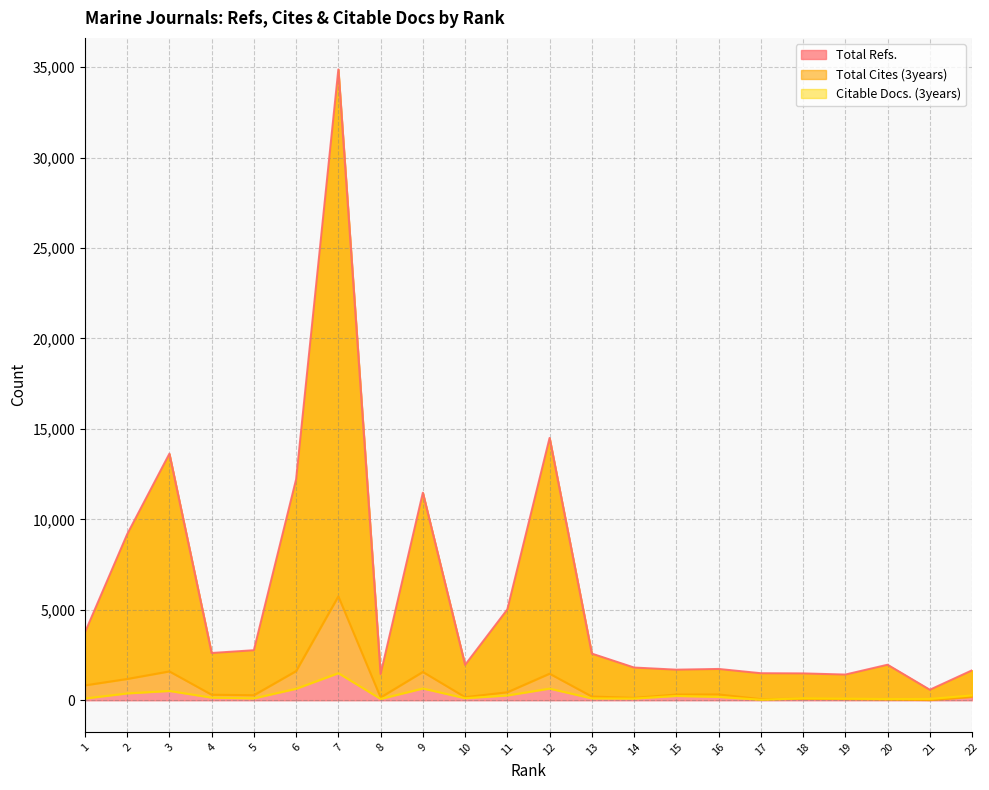

How many values in the Total Cites (3years) series exceed 306?

10